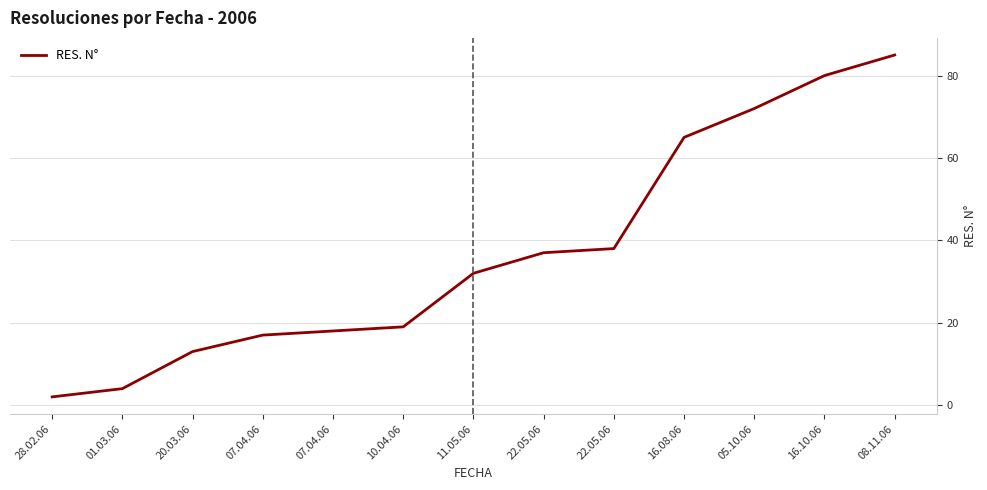

Reading left to right, what are all the values shown in this chart?

2	4	13	17	18	19	32	37	38	65	72	80	85